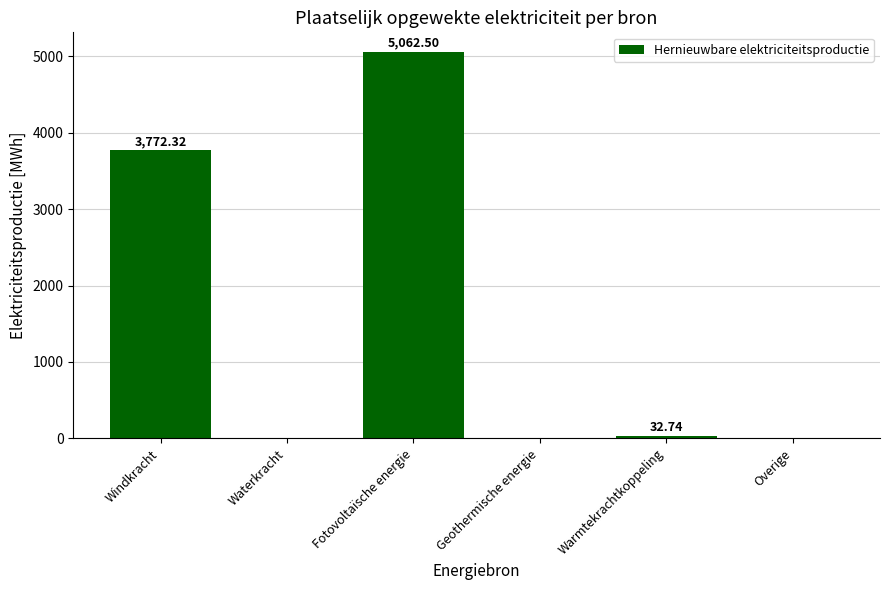

Reading left to right, what are all the values shown in this chart?

Windkracht=3772.3	Waterkracht=0.0	Fotovoltaïsche energie=5062.5	Geothermische energie=0.0	Warmtekrachtkoppeling=32.7	Overige=0.0